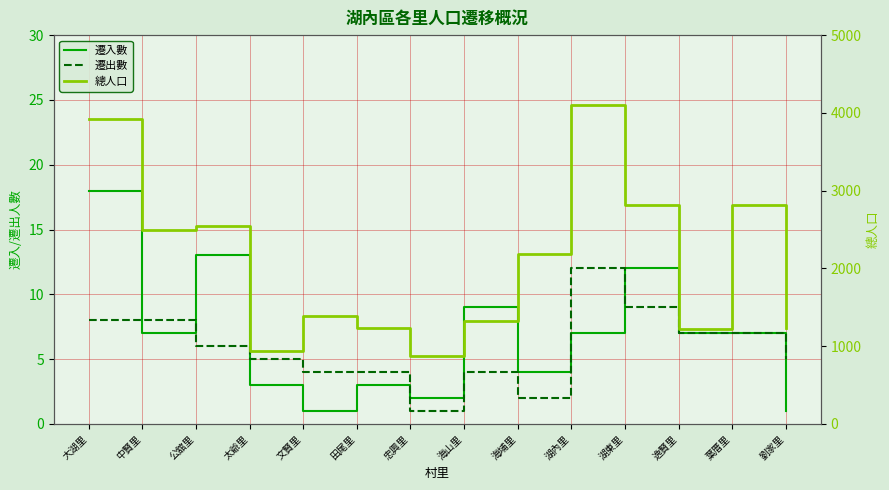

Reading left to right, transcribe all the data shown in this chart.

遷入數: 18	7	13	3	1	3	2	9	4	7	12	7	7	1
遷出數: 8	8	6	5	4	4	1	4	2	12	9	7	7	5
總人口: 3918	2496	2549	932	1385	1233	873	1319	2185	4104	2818	1221	2820	1228